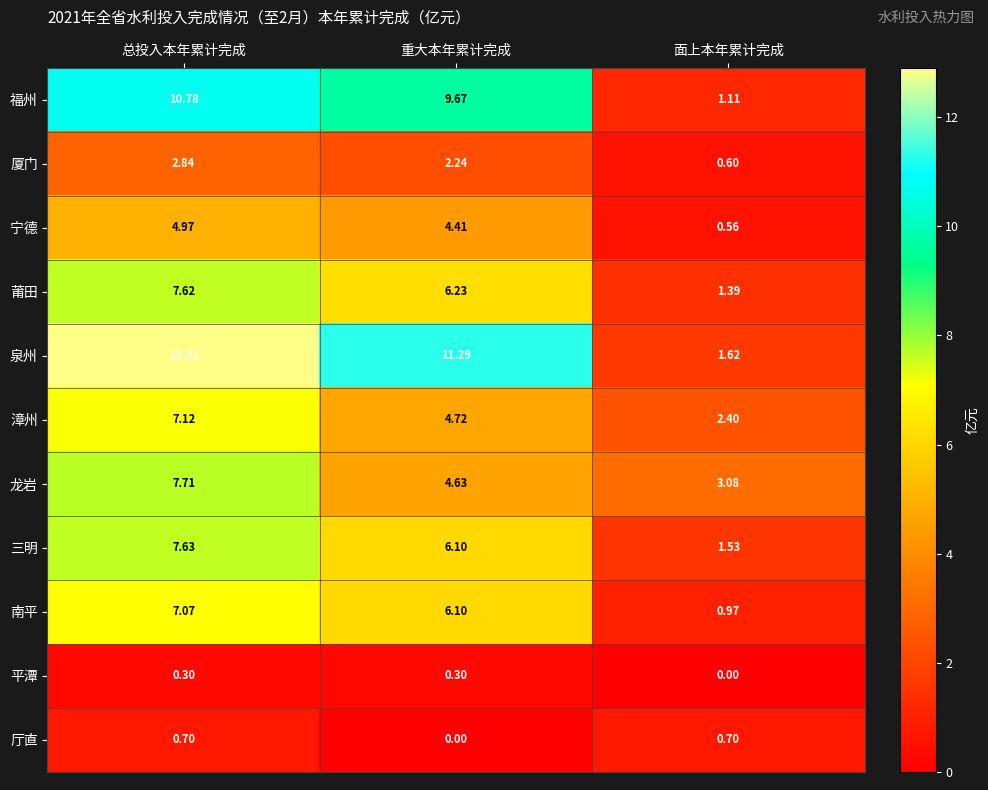

At which label is 龙岩 closest to 5?

重大本年累计完成